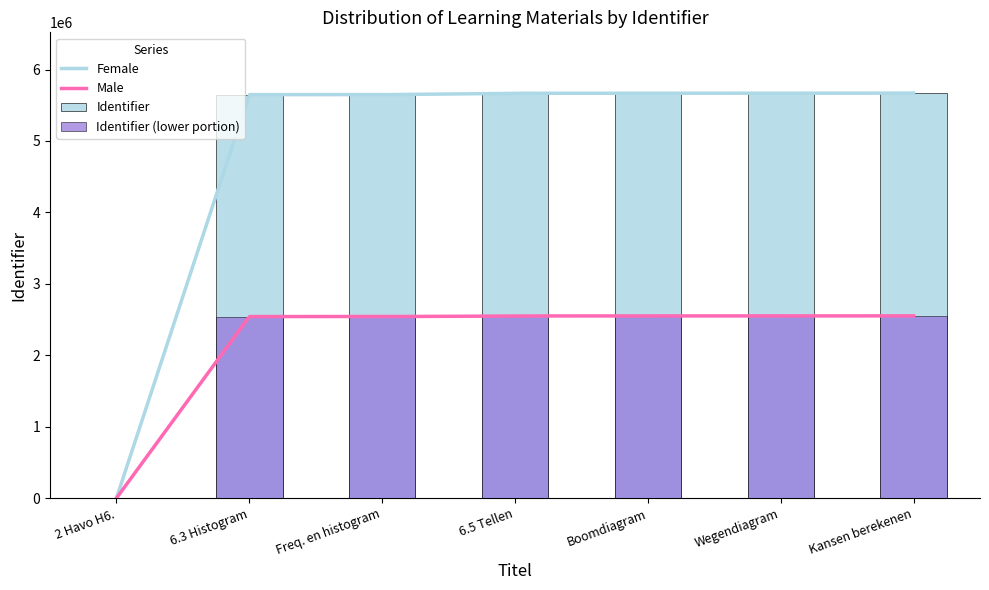

Is it true that the value at Freq. en histogram is 8391444?

False